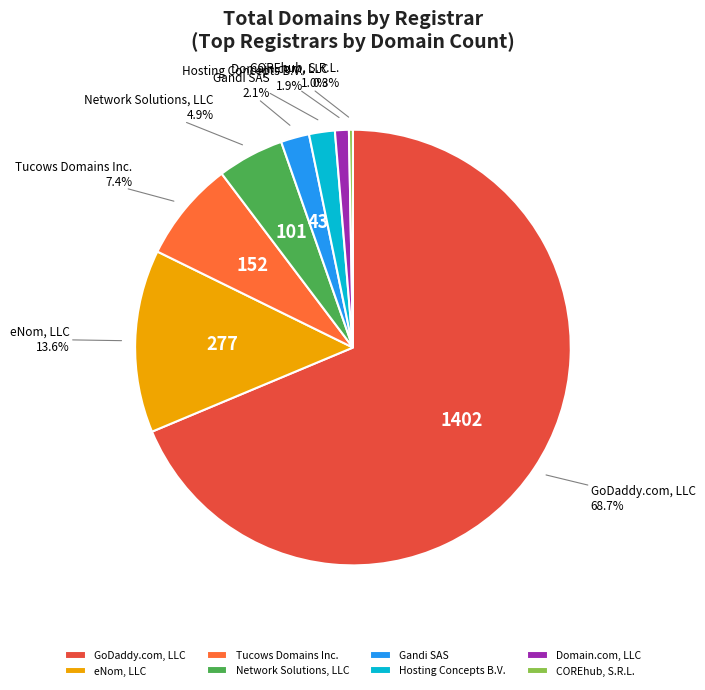

Which category has the biggest portion of the pie?

GoDaddy.com, LLC